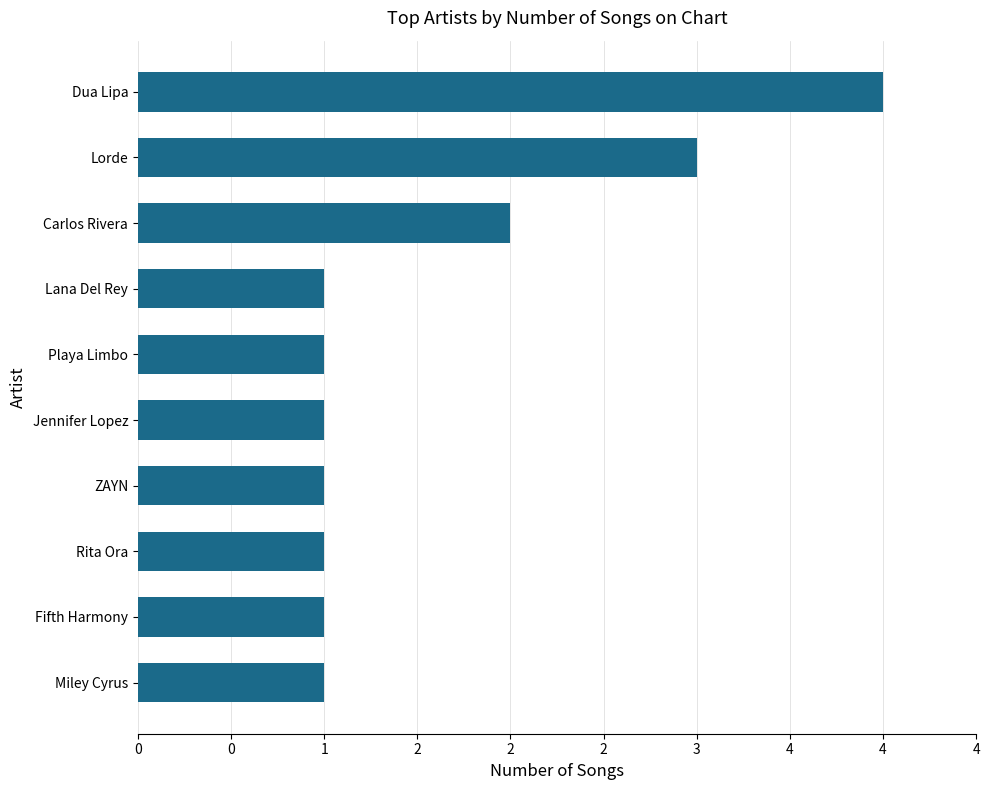

Does the chart contain any negative values?

No